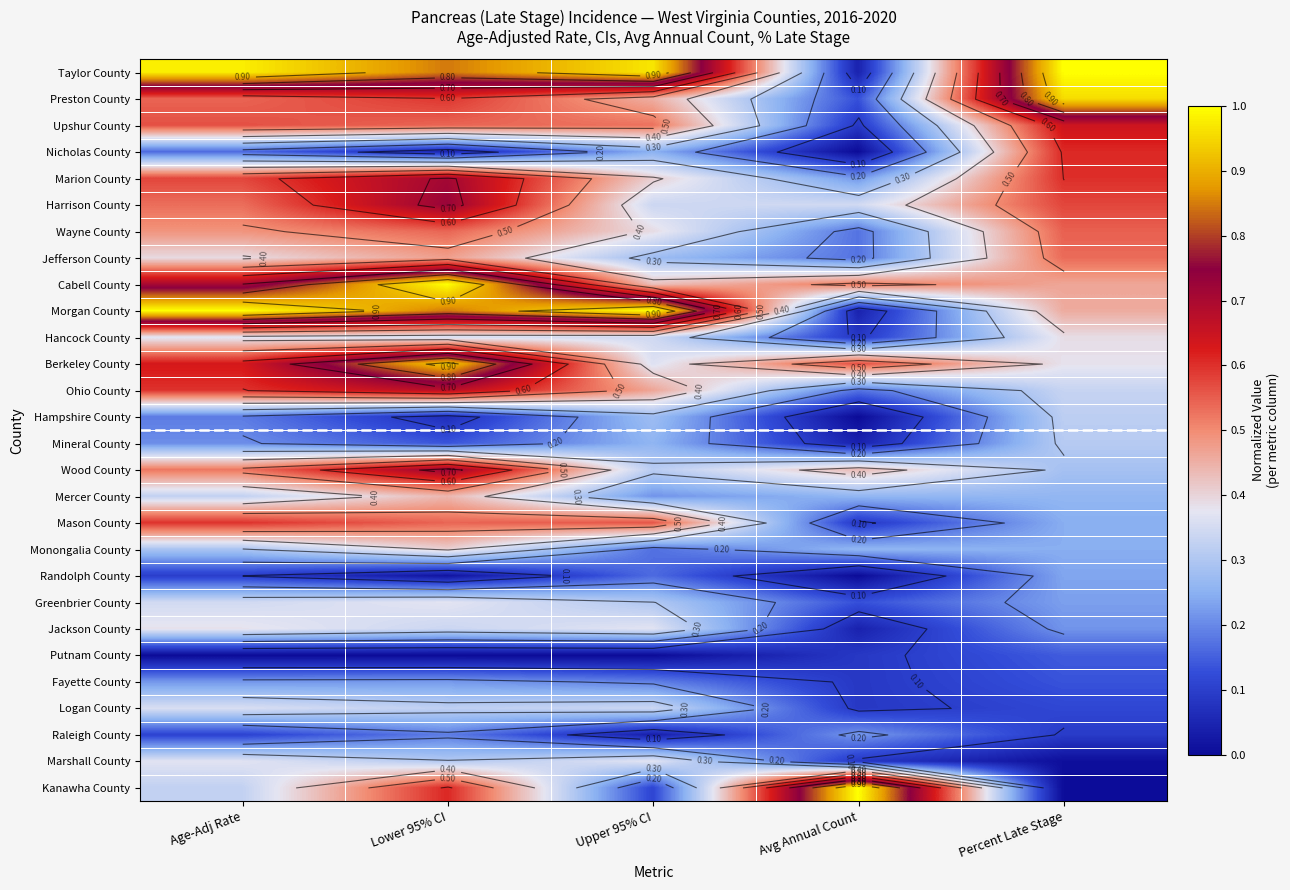

What is the spread (max minus min) of values at Percent Late Stage?

1.0